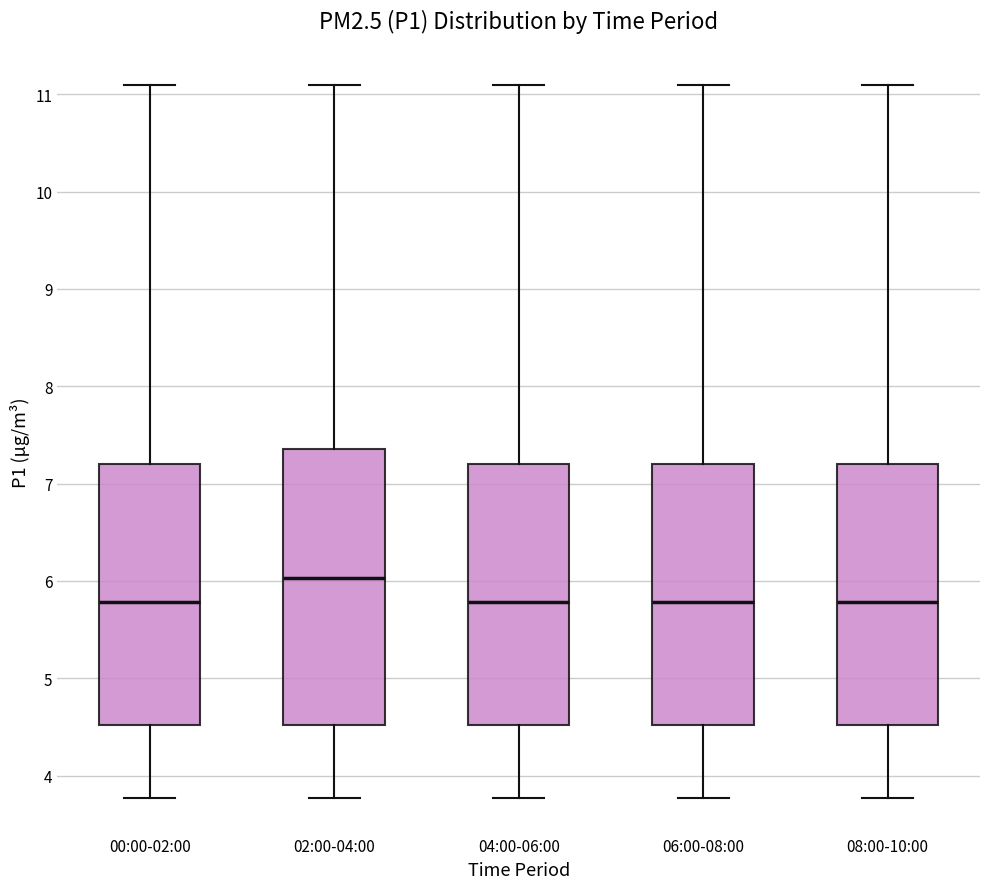

Reading left to right, read every box against the y-axis: the position of its median line, the range the box covers, and the ends of its whiskers. The values are not printed on the chart, so give them approximately, as read against the axis.

00:00-02:00: median 5.8, box 4.5 to 7.2, whiskers 3.8 to 11.1
02:00-04:00: median 6.0, box 4.5 to 7.4, whiskers 3.8 to 11.1
04:00-06:00: median 5.8, box 4.5 to 7.2, whiskers 3.8 to 11.1
06:00-08:00: median 5.8, box 4.5 to 7.2, whiskers 3.8 to 11.1
08:00-10:00: median 5.8, box 4.5 to 7.2, whiskers 3.8 to 11.1